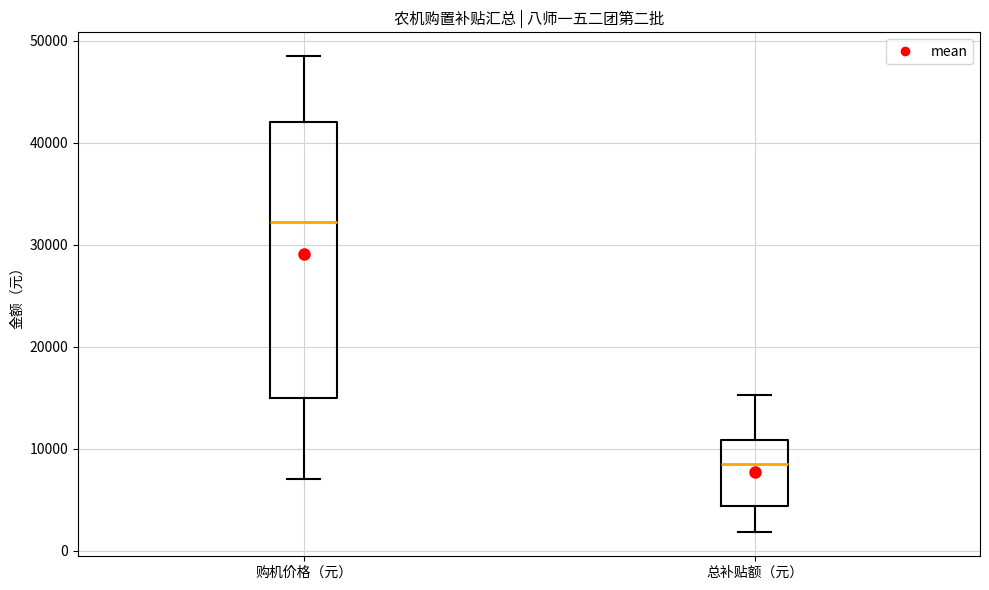

Reading left to right, read every box against the y-axis: the position of its median line, the range the box covers, and the ends of its whiskers. The values are not printed on the chart, so give them approximately, as read against the axis.

购机价格（元）: median 32000, box 15000 to 42000, whiskers 7000 to 49000
总补贴额（元）: median 9000, box 4000 to 11000, whiskers 2000 to 15000